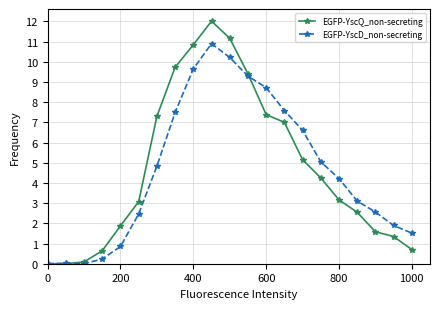

Which series has the largest range (max minus min)?

EGFP-YscQ_non-secreting